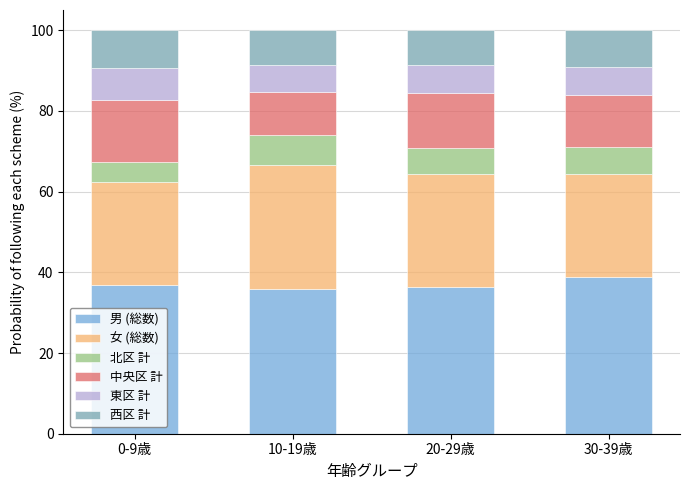

What is the difference between the maximum and minimum values in the 男 (総数) series?

3.0